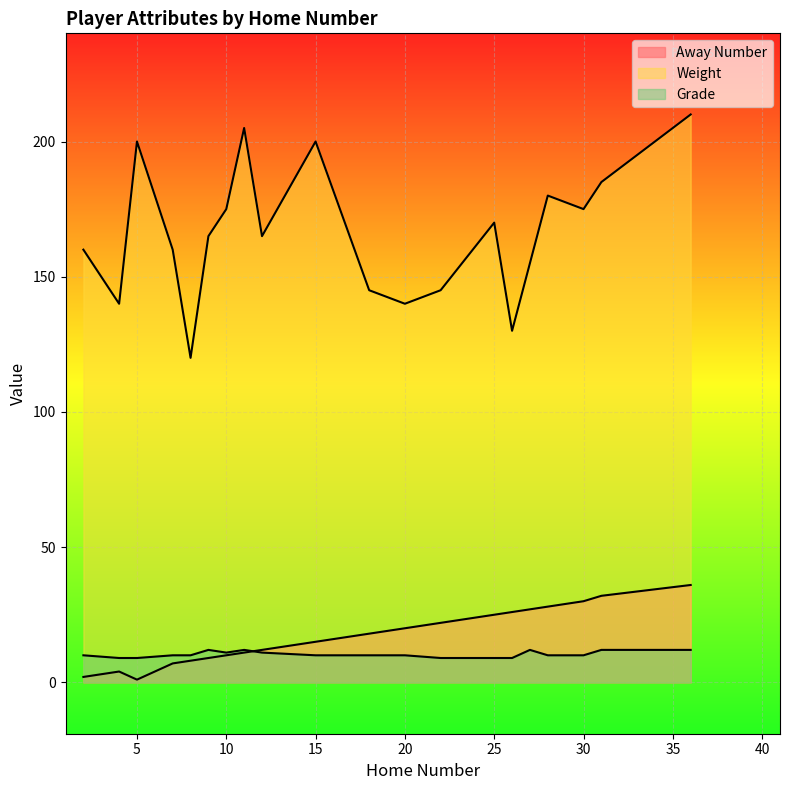

True or false: Grade and Weight cross at least once.

False